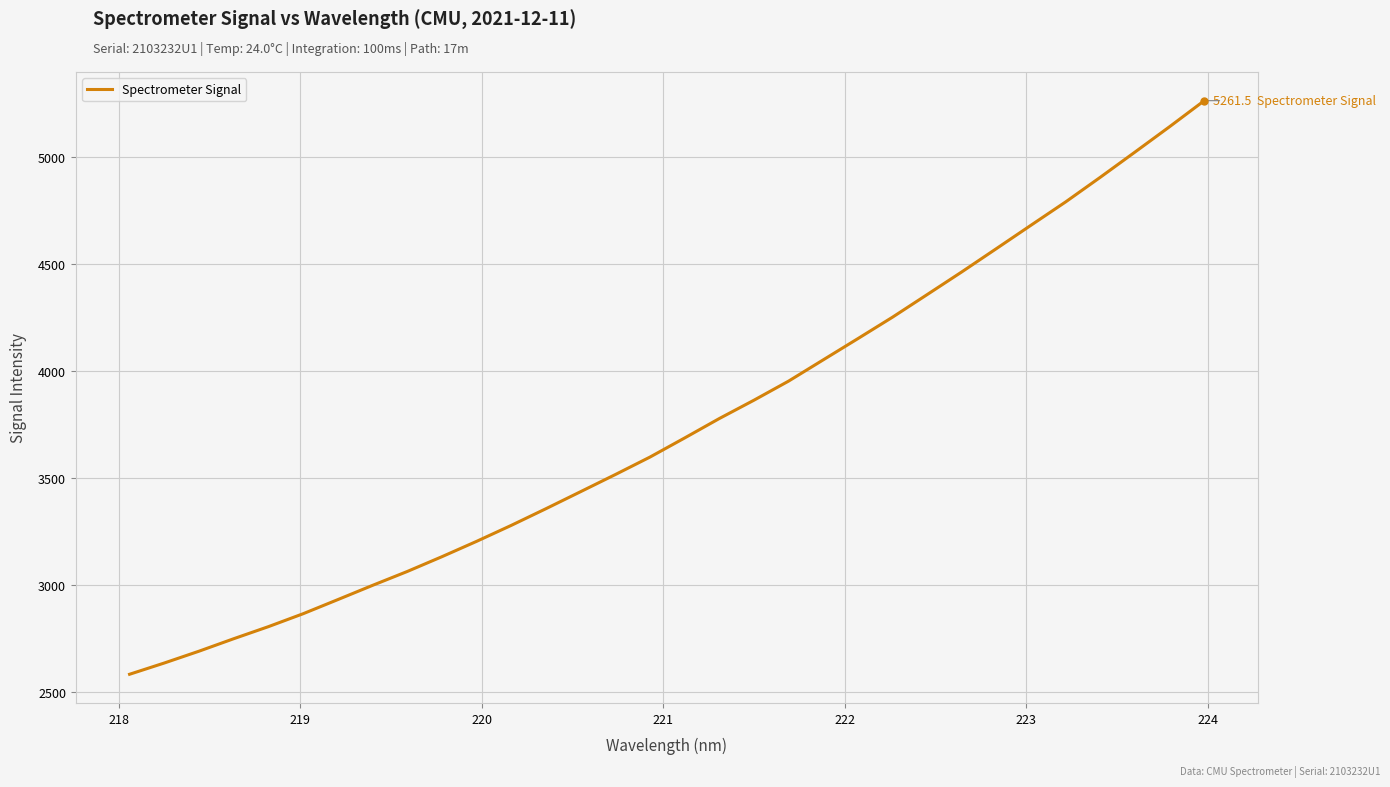

What is the difference between the maximum and minimum values?

2678.3